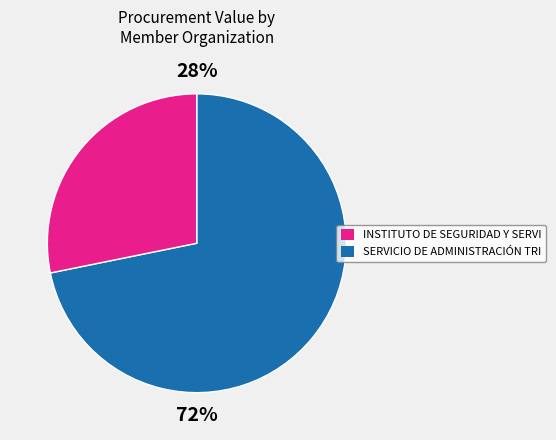

True or false: 4 accounts for 13% of the total.

False